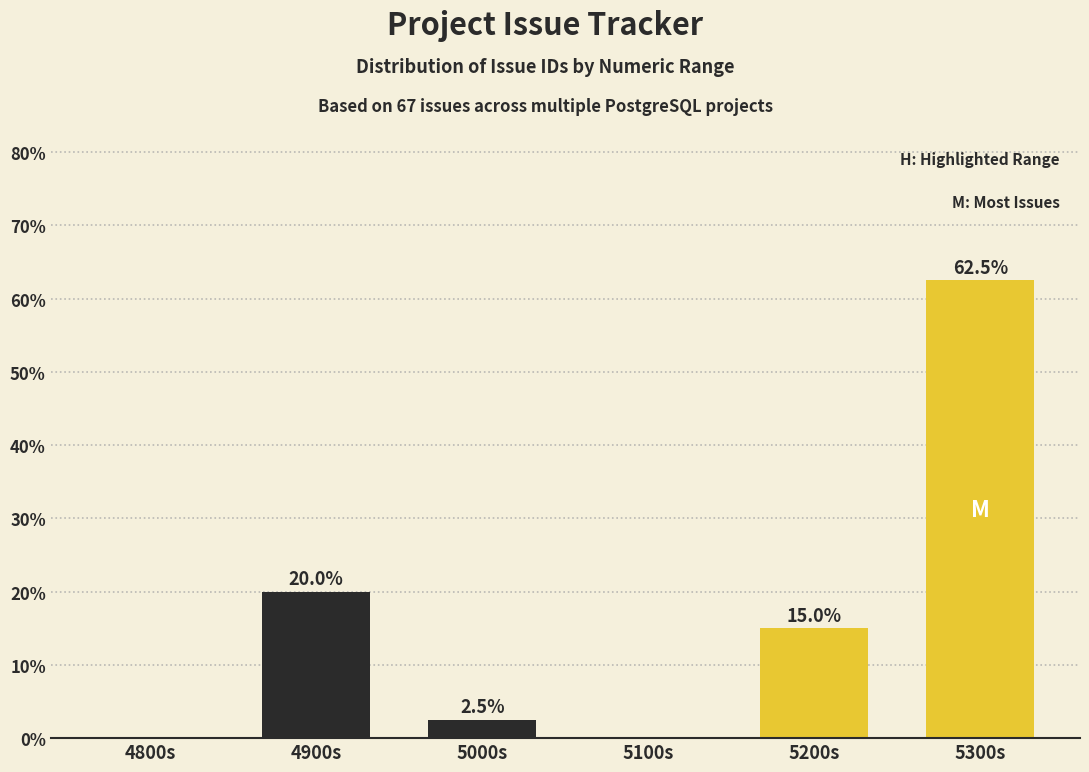

Reading left to right, what are all the values shown in this chart?

4800s=0.0	4900s=20.0	5000s=2.5	5100s=0.0	5200s=15.0	5300s=62.5